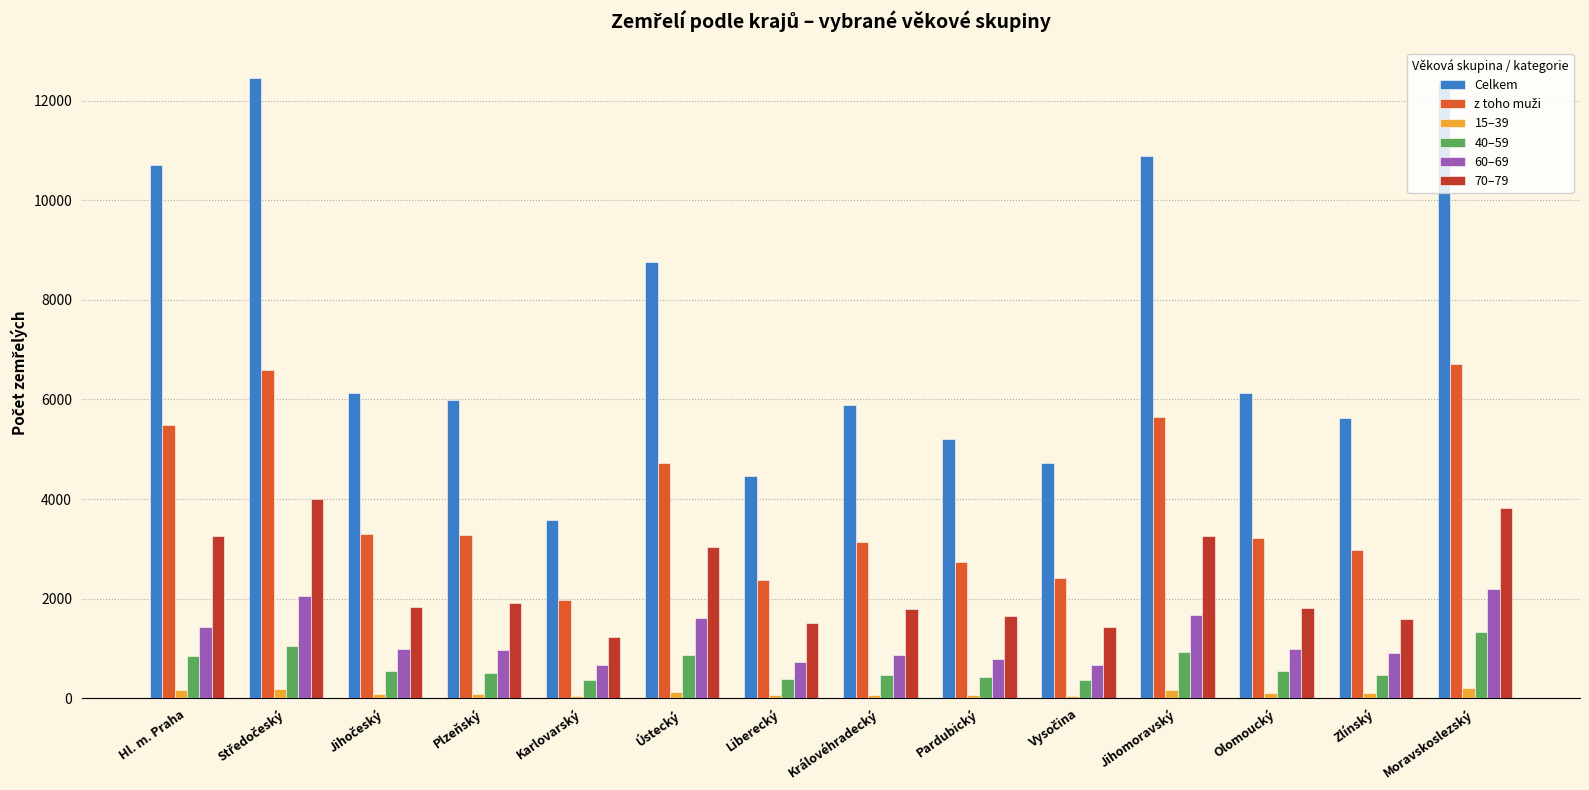

Is the value of Celkem at Plzeňský greater than the value of 60–69 at Zlínský?

Yes